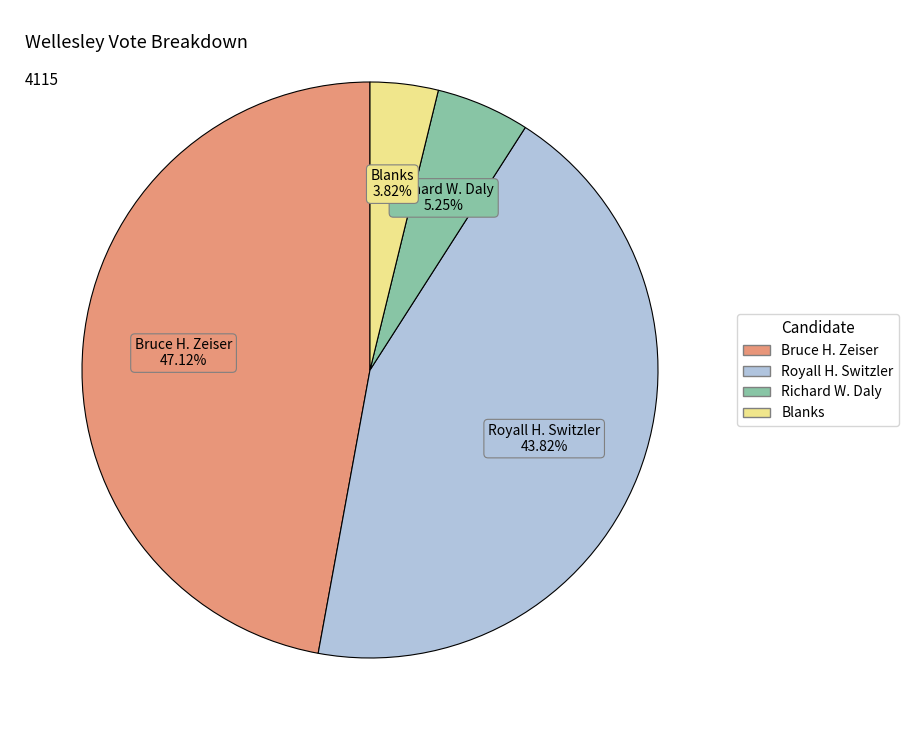

Count the number of slices in the pie.

4